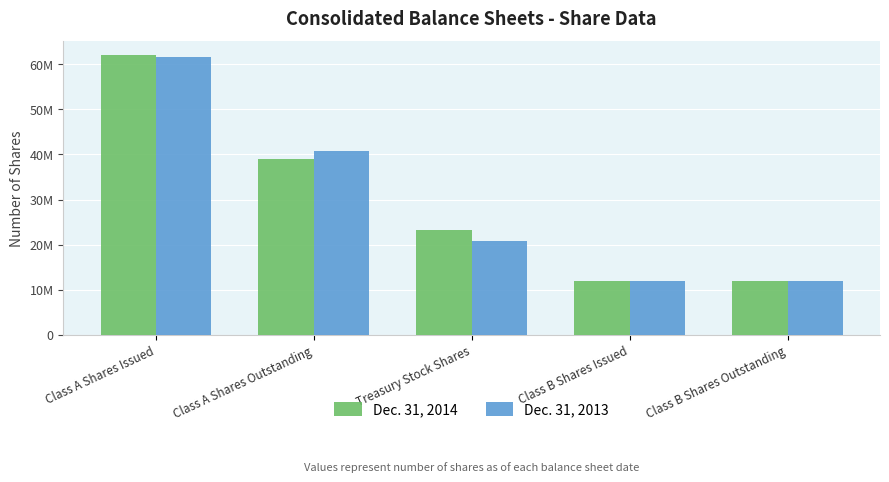

Are the bars grouped side by side (vs. stacked)?

Yes